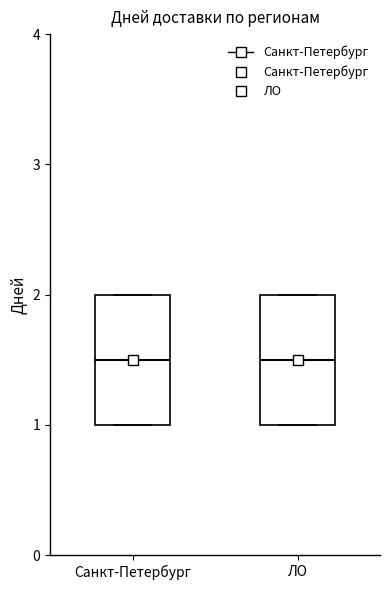

Reading left to right, read every box against the y-axis: the position of its median line, the range the box covers, and the ends of its whiskers. The values are not printed on the chart, so give them approximately, as read against the axis.

Санкт-Петербург: median 1.5, box 1.0 to 2.0, whiskers 1.0 to 2.0
ЛО: median 1.5, box 1.0 to 2.0, whiskers 1.0 to 2.0